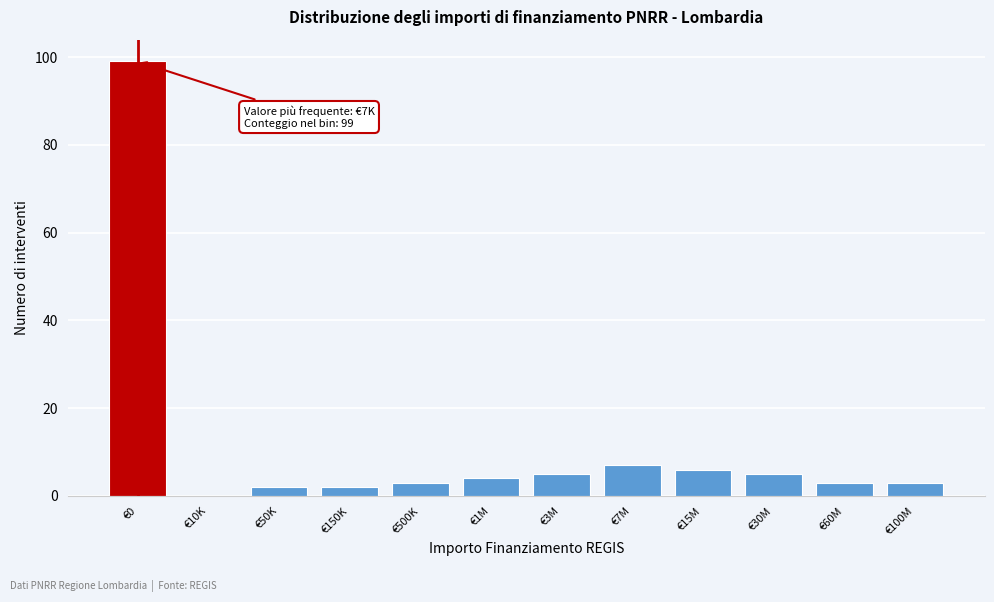

Reading left to right, what are all the values shown in this chart?

€0=99	€10K=0	€50K=2	€150K=2	€500K=3	€1M=4	€3M=5	€7M=7	€15M=6	€30M=5	€60M=3	€100M=3